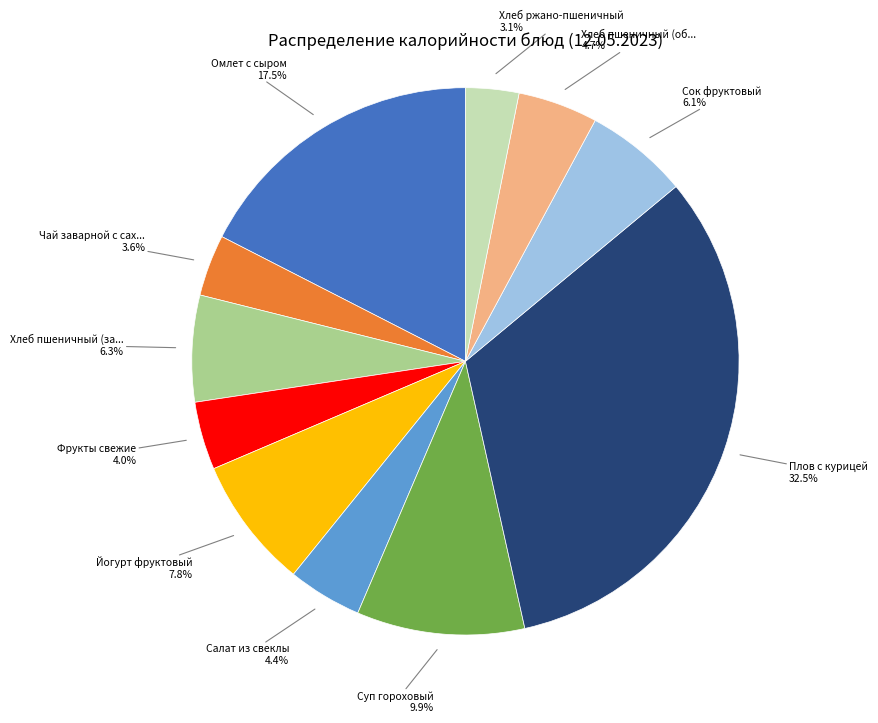

Does any single category account for the majority?

No